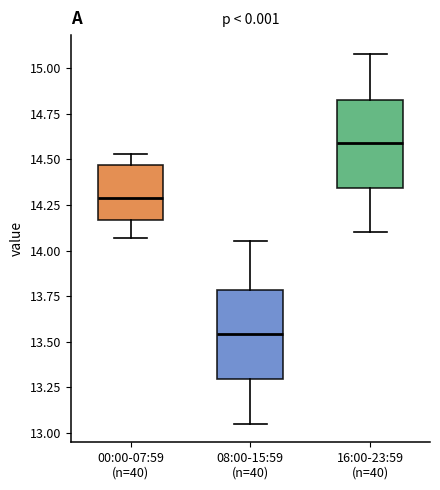

Which box has the lowest median line?

08:00-15:59 (n=40)